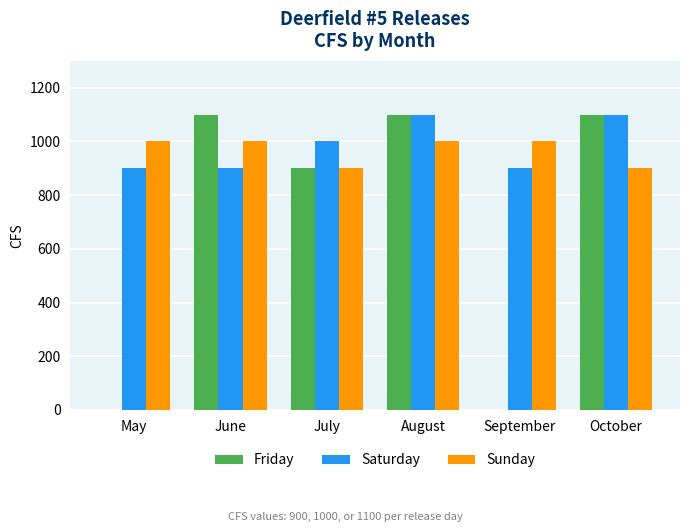

Is the value of Saturday at July greater than the value of Friday at September?

Yes